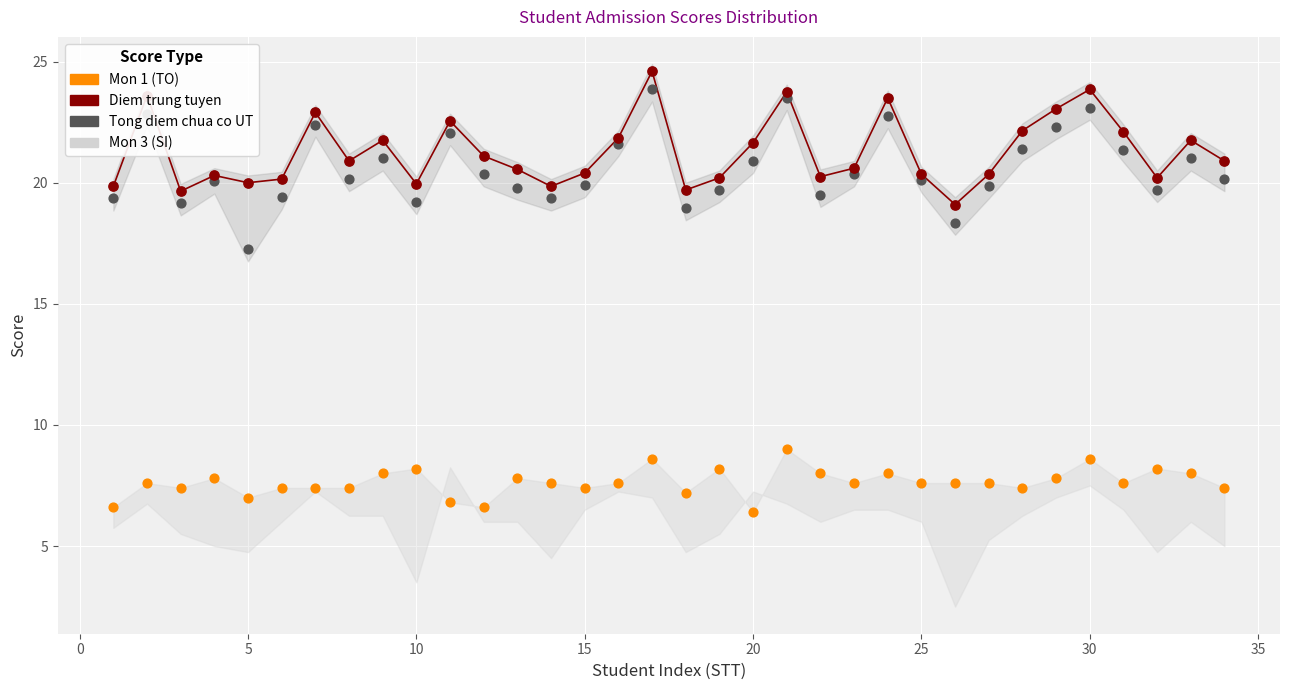

Is the value of Diem trung tuyen at 19 greater than the value of Tong diem chua co UT at 22?

Yes